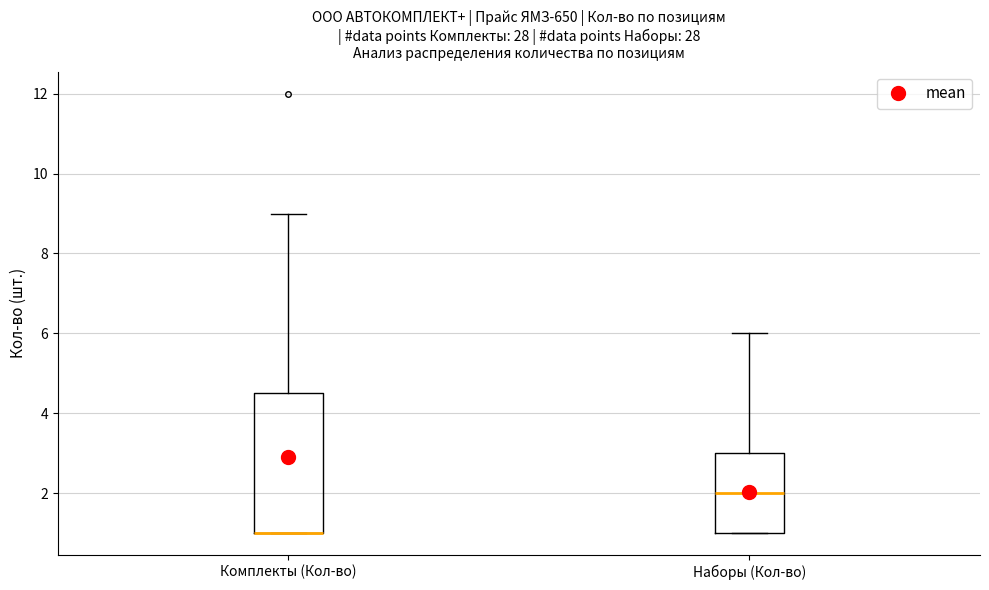

Reading left to right, read every box against the y-axis: the position of its median line, the range the box covers, and the ends of its whiskers. The values are not printed on the chart, so give them approximately, as read against the axis.

Комплекты (Кол-во): median 1.0 (drawn on the box's lower edge), box 1.0 to 4.6, whiskers 1.0 to 9.0
Наборы (Кол-во): median 2.0, box 1.0 to 3.0, whiskers 1.0 to 6.0